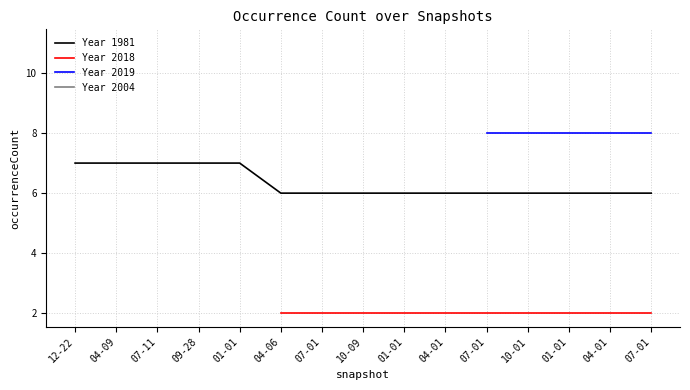

Between 07-11 and 12-22, which is larger?

07-11